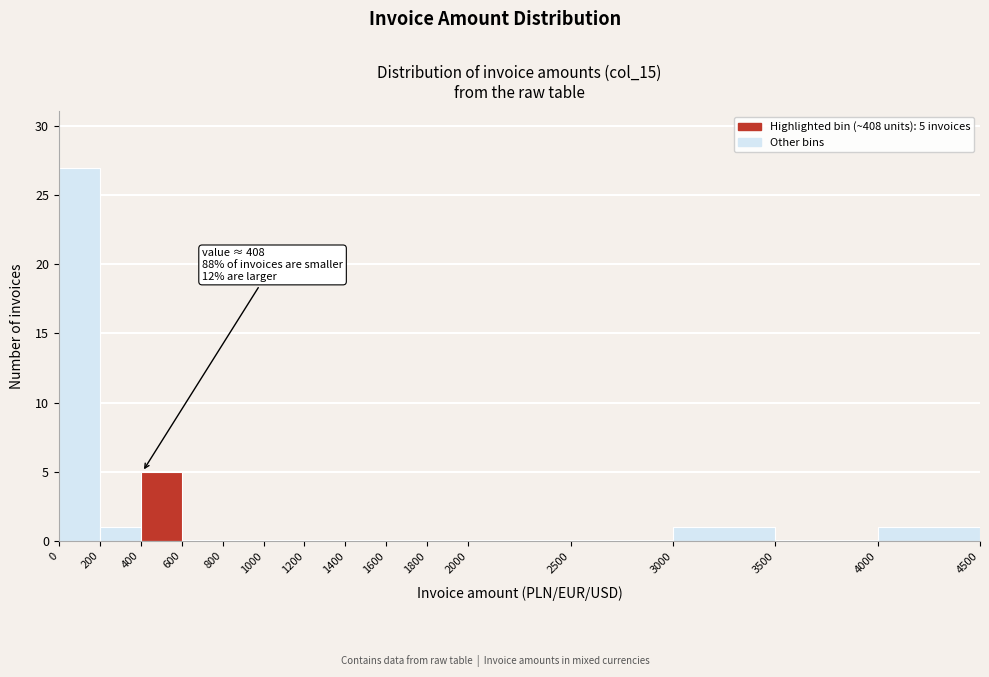

Over which range of the x-axis is the bar tallest?

0 to 200